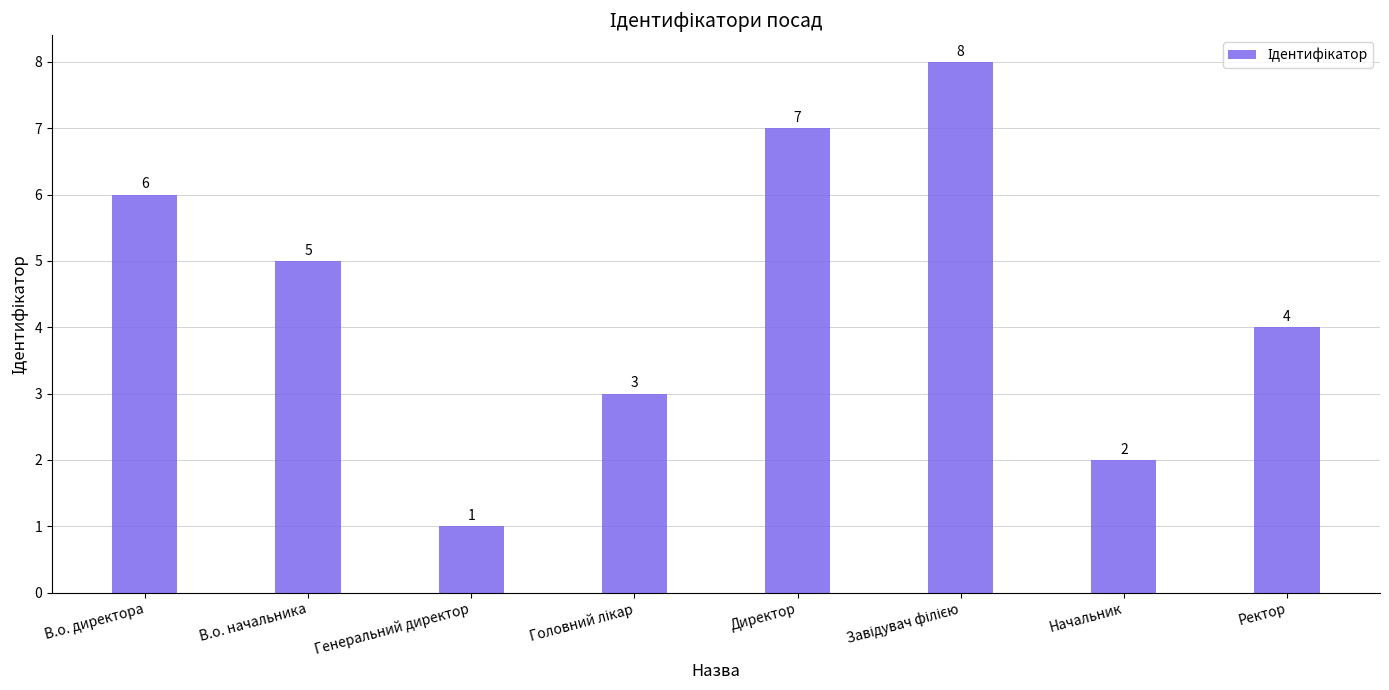

What is the greatest value displayed?

8